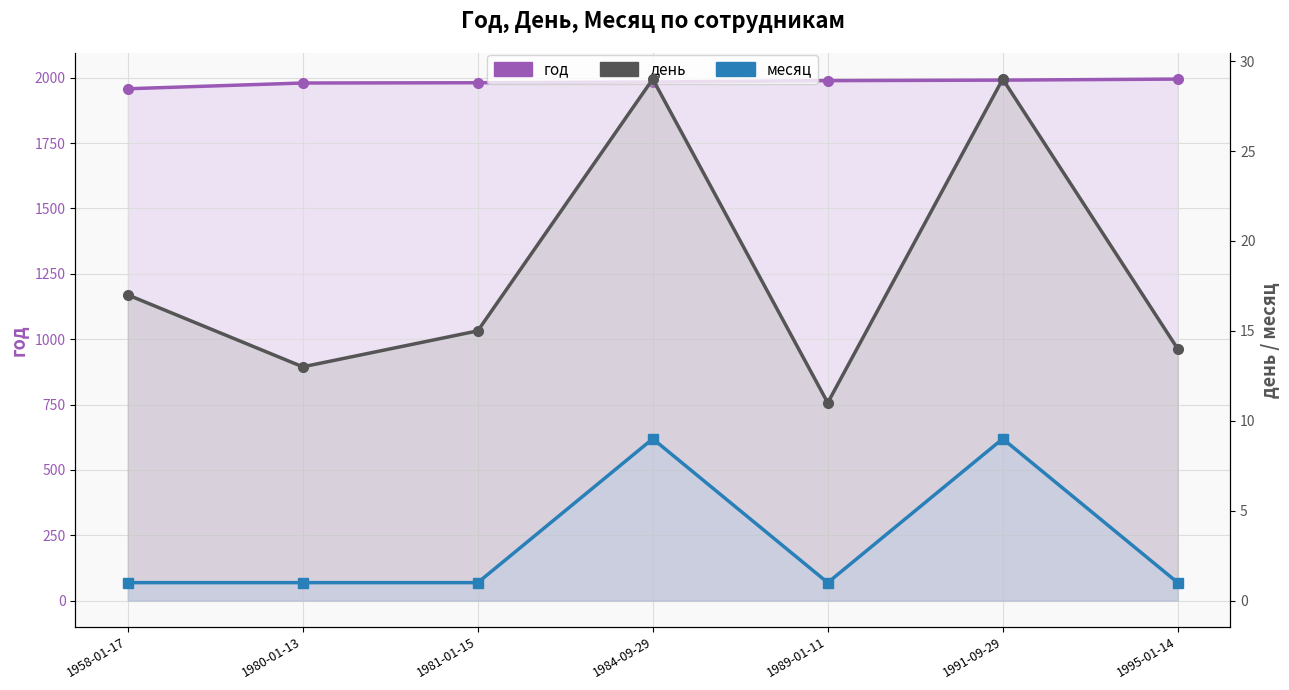

Rank the series at 1991-09-29 from lowest to highest value.

месяц, день, год